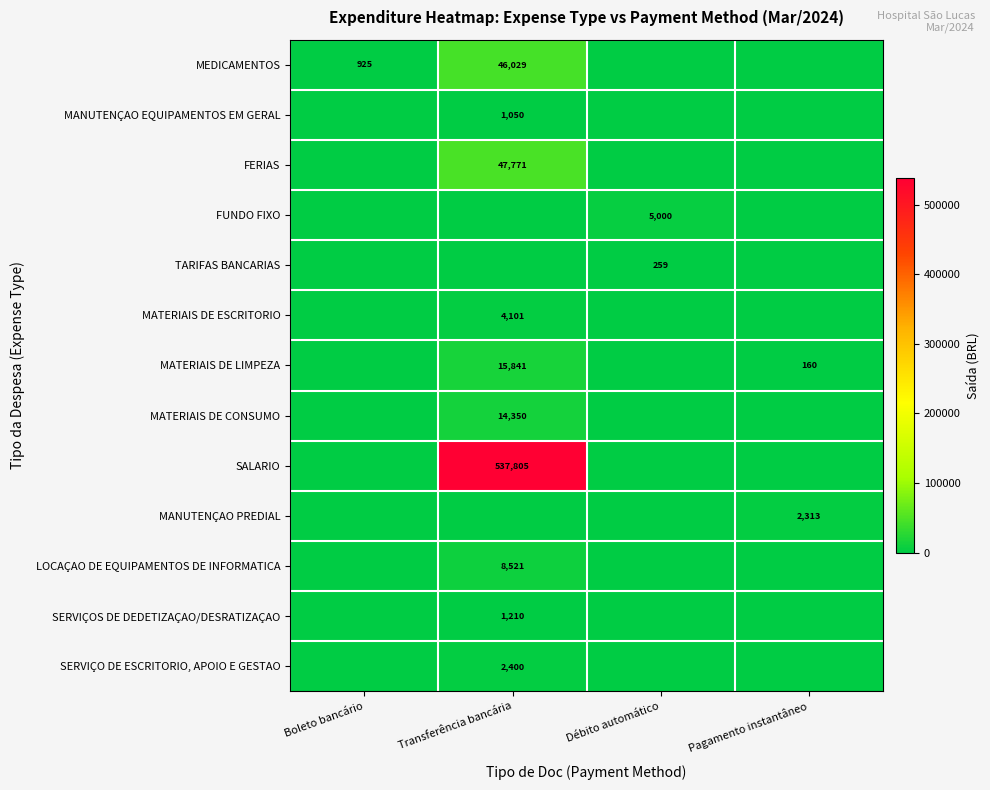

Which has a higher value, Boleto bancário or Pagamento instantâneo?

Boleto bancário